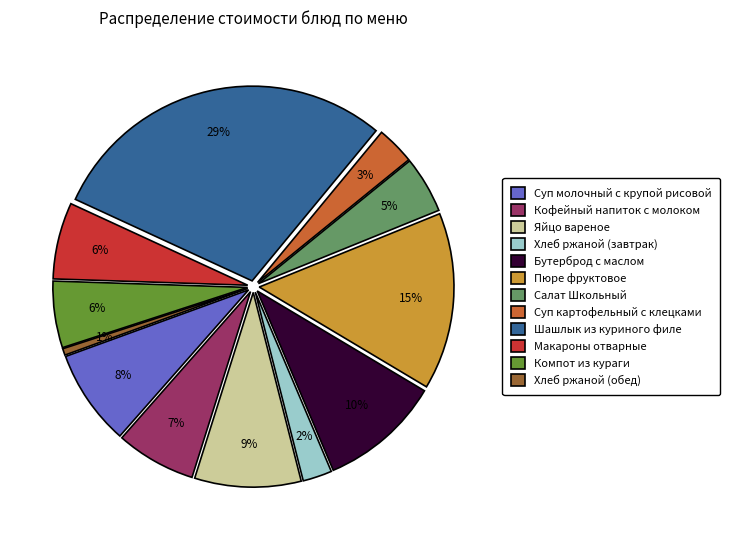

To the nearest percent, what portion does Макароны отварные represent?

6%